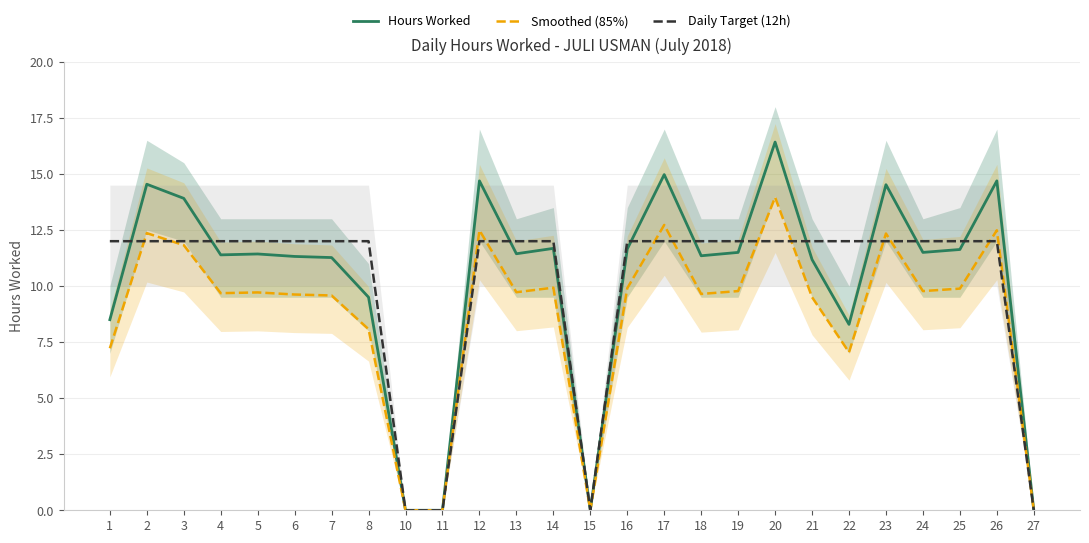

True or false: Hours Worked and Daily Target (12h) cross at least once.

True